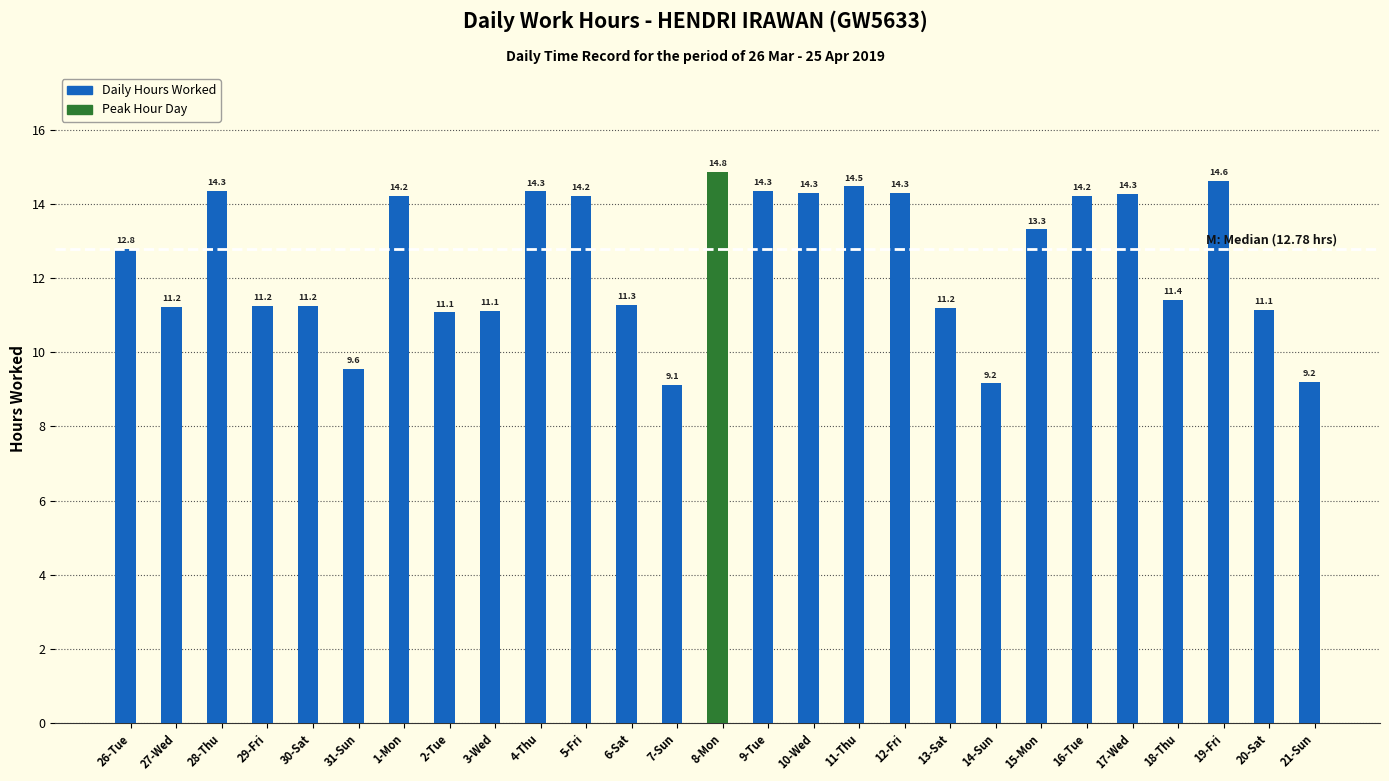

Which category has the lowest value across all series?

7-Sun